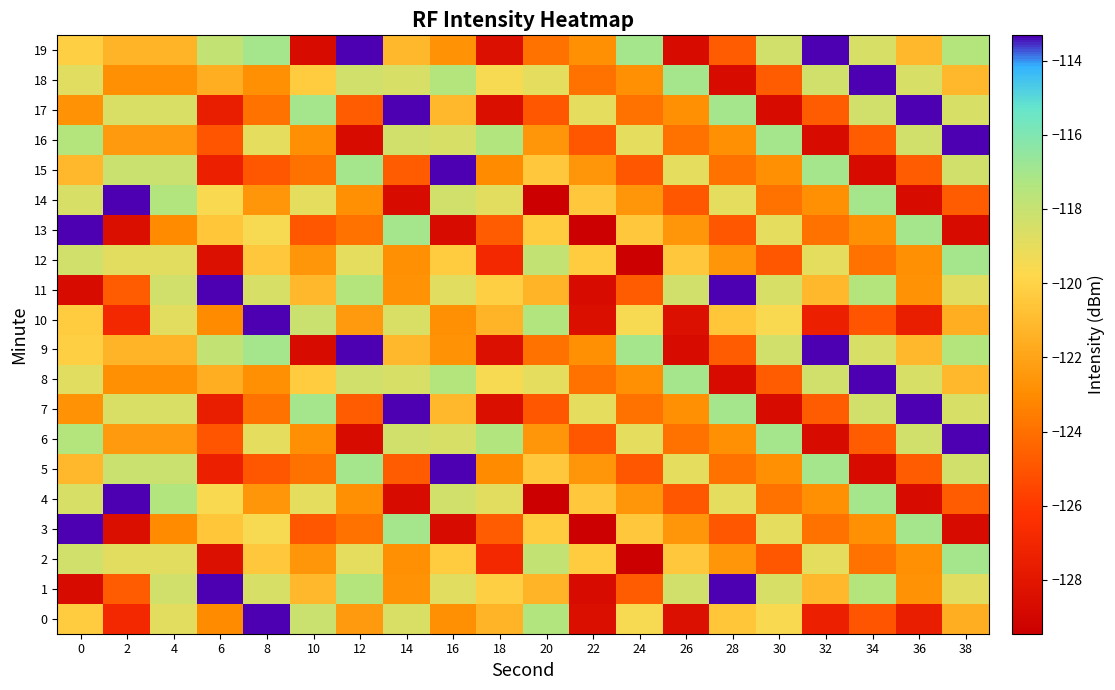

Which series has the largest total across all categories?

1